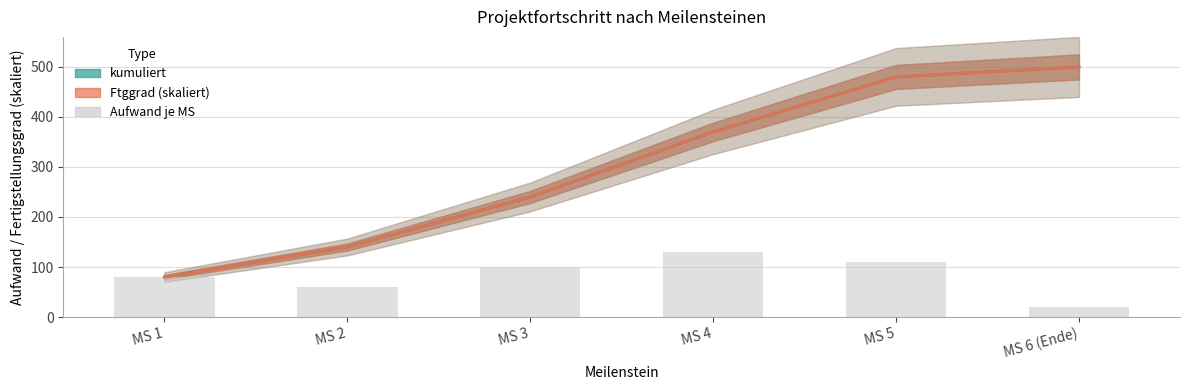

List the labels in order of Ftggrad (skaliert) value, smallest first.

MS 1, MS 2, MS 3, MS 4, MS 5, MS 6 (Ende)